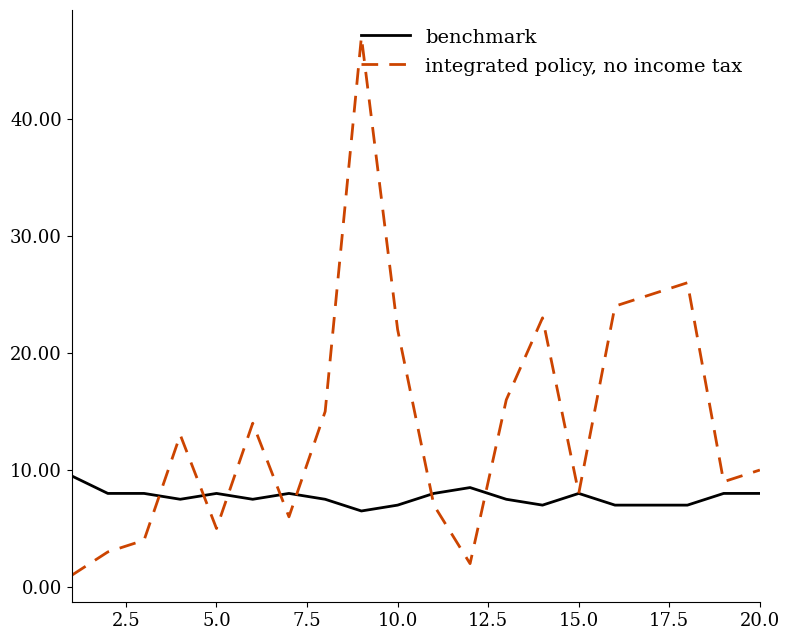

Which series has the largest total across all categories?

integrated policy, no income tax